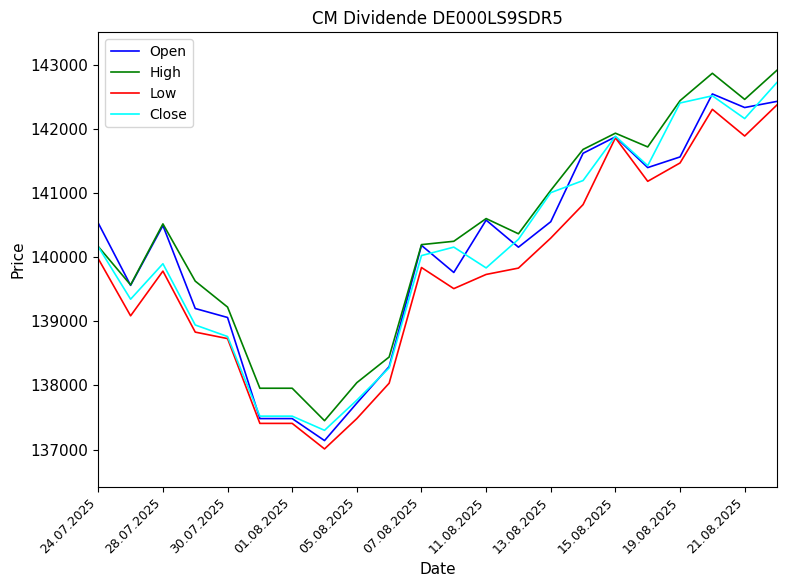

What is the greatest value displayed?

142914